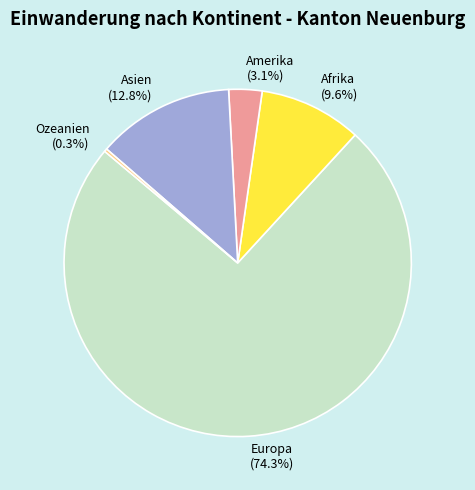

Between Asien and Europa, which is larger?

Europa